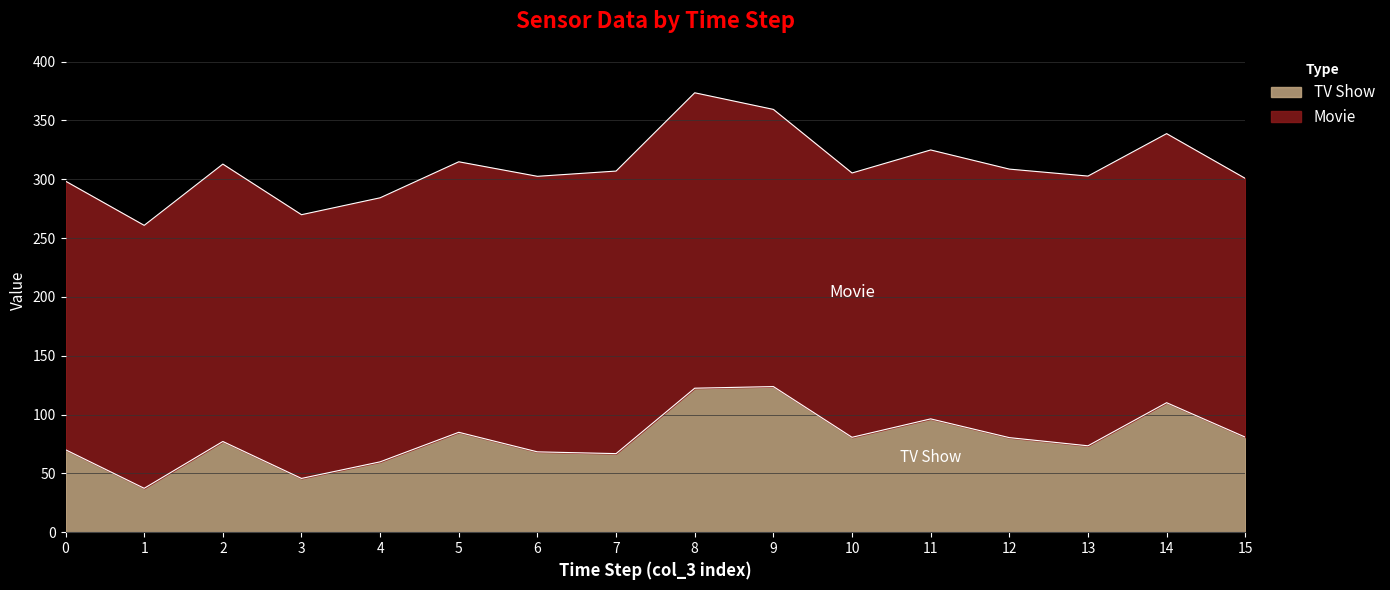

What is the minimum value for TV Show?

37.3